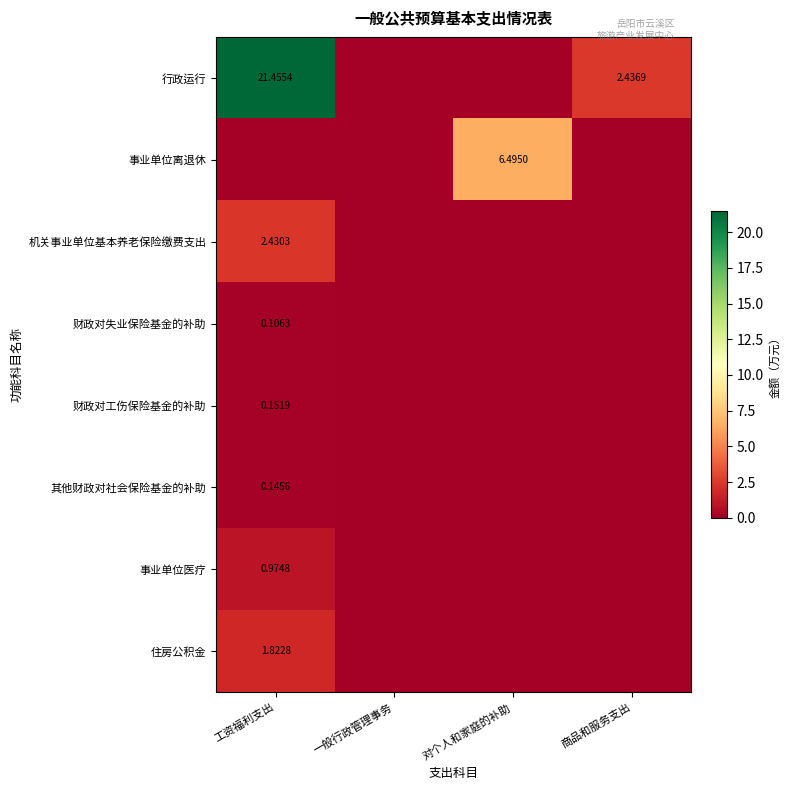

Rank the series at 对个人和家庭的补助 from lowest to highest value.

行政运行, 机关事业单位基本养老保险缴费支出, 财政对失业保险基金的补助, 财政对工伤保险基金的补助, 其他财政对社会保险基金的补助, 事业单位医疗, 住房公积金, 事业单位离退休